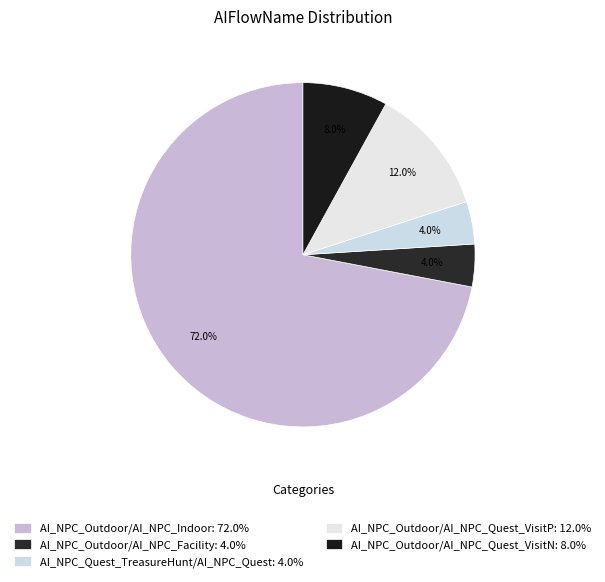

To the nearest percent, what is the difference between the largest and smallest slice percentages?

68%